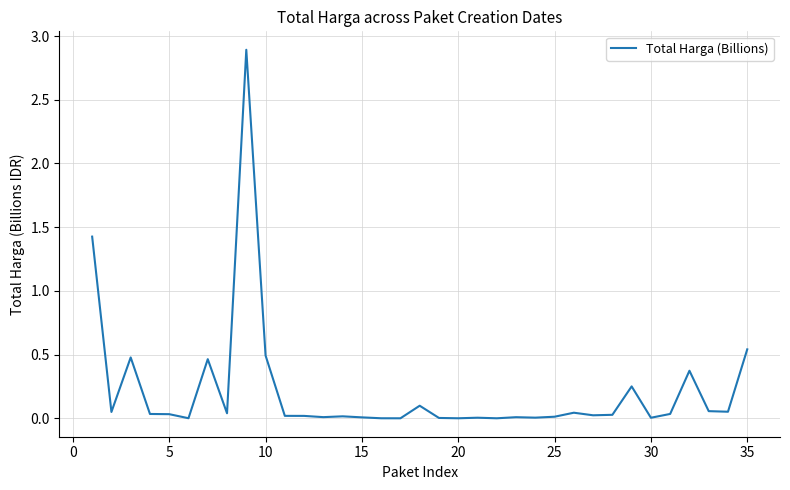

What is the greatest value displayed?

2.9